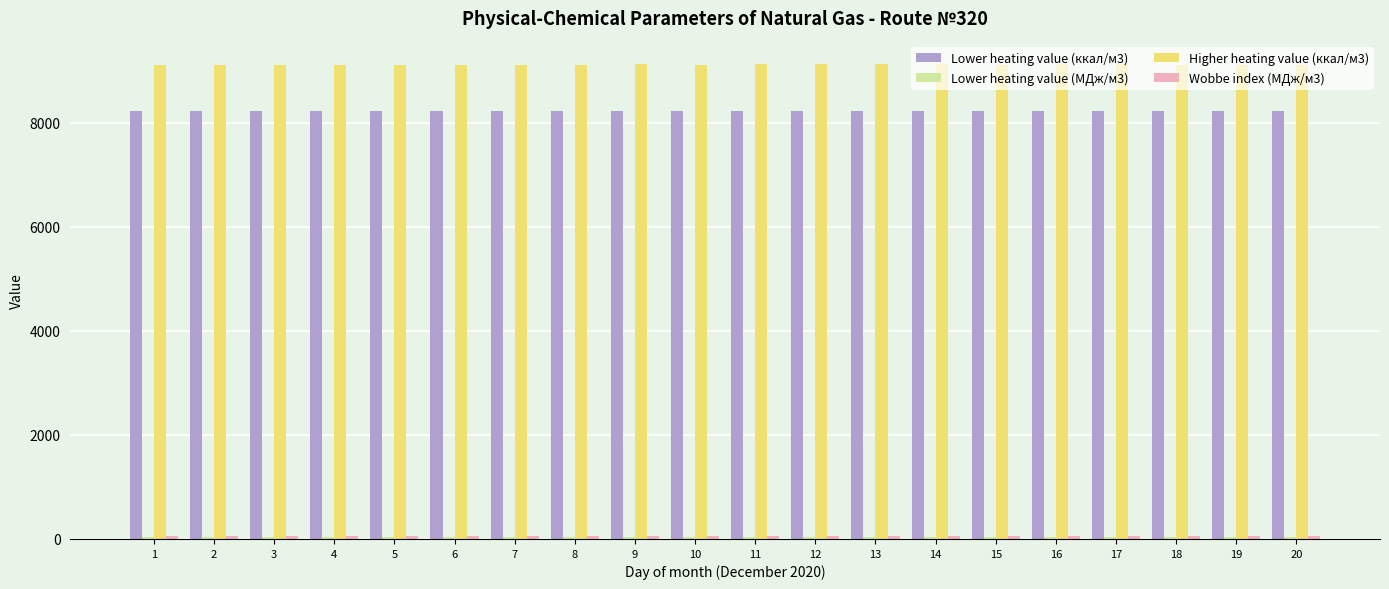

Which series has the widest spread of values?

Higher heating value (ккал/м3)